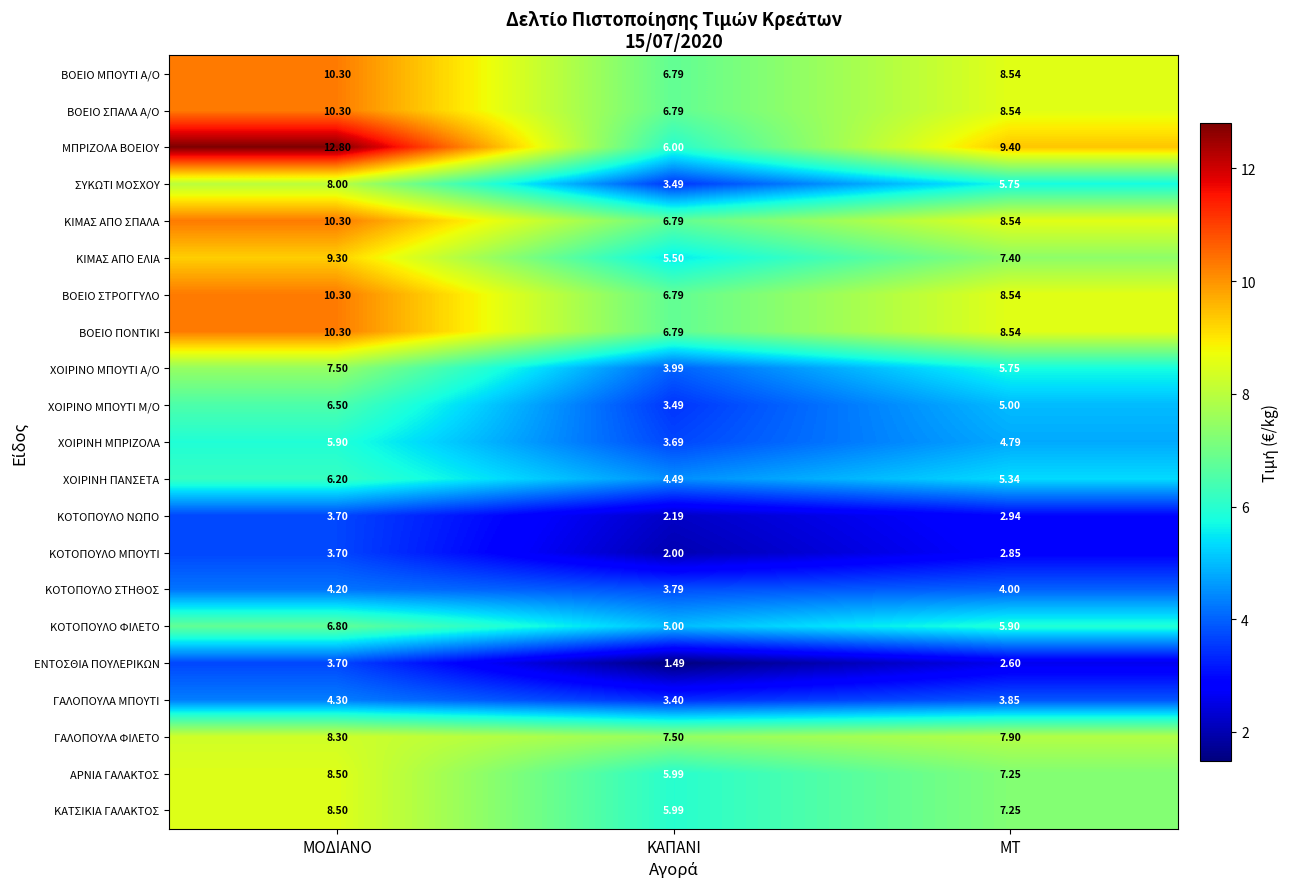

Which series has the largest total across all categories?

ΜΠΡΙΖΟΛΑ ΒΟΕΙΟΥ